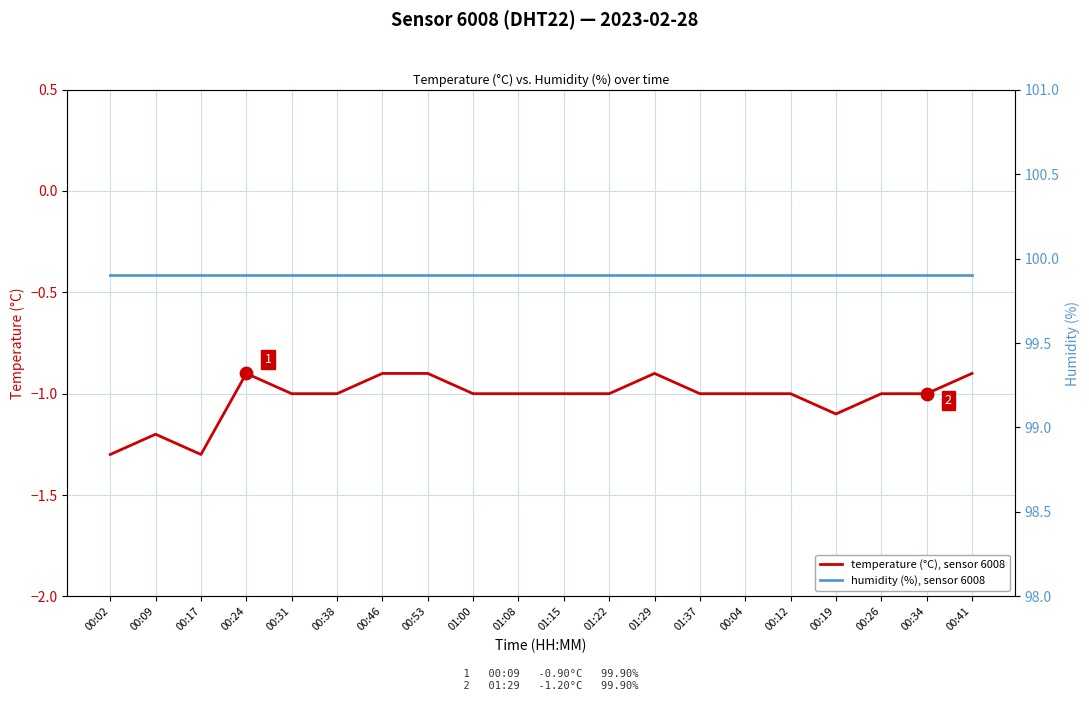

What is the total value across all series at 00:09?

98.7